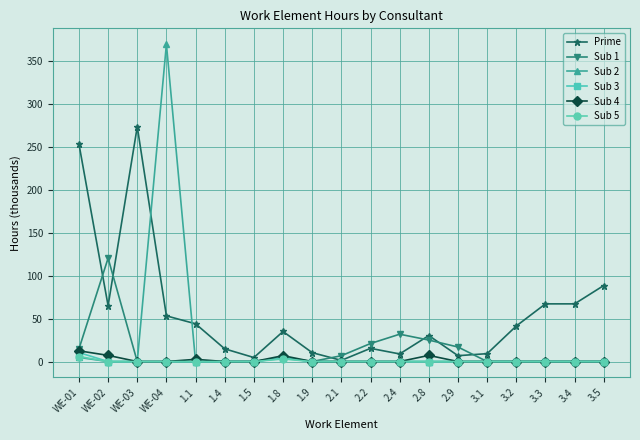

What is the spread (max minus min) of values at 3.4?

67.1